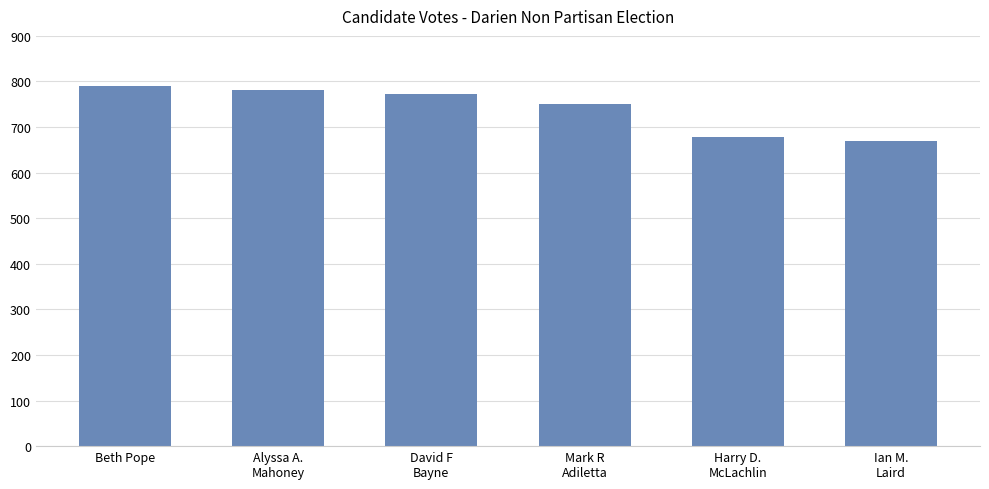

Reading left to right, what are all the values shown in this chart?

789	782	773	750	678	670